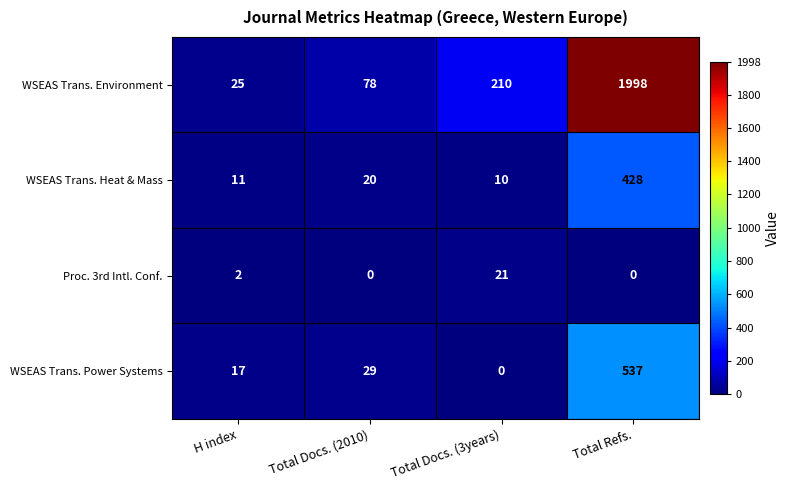

True or false: Proc. 3rd Intl. Conf. has a value of 2 at H index.

True